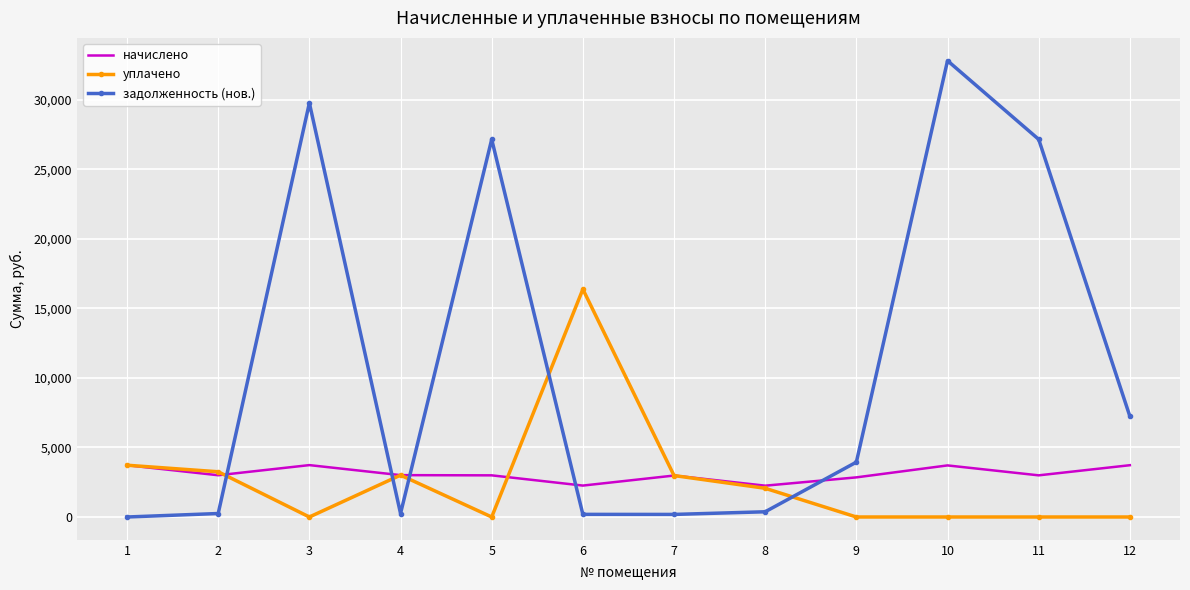

True or false: уплачено has a value of 0.0 at 3.

True